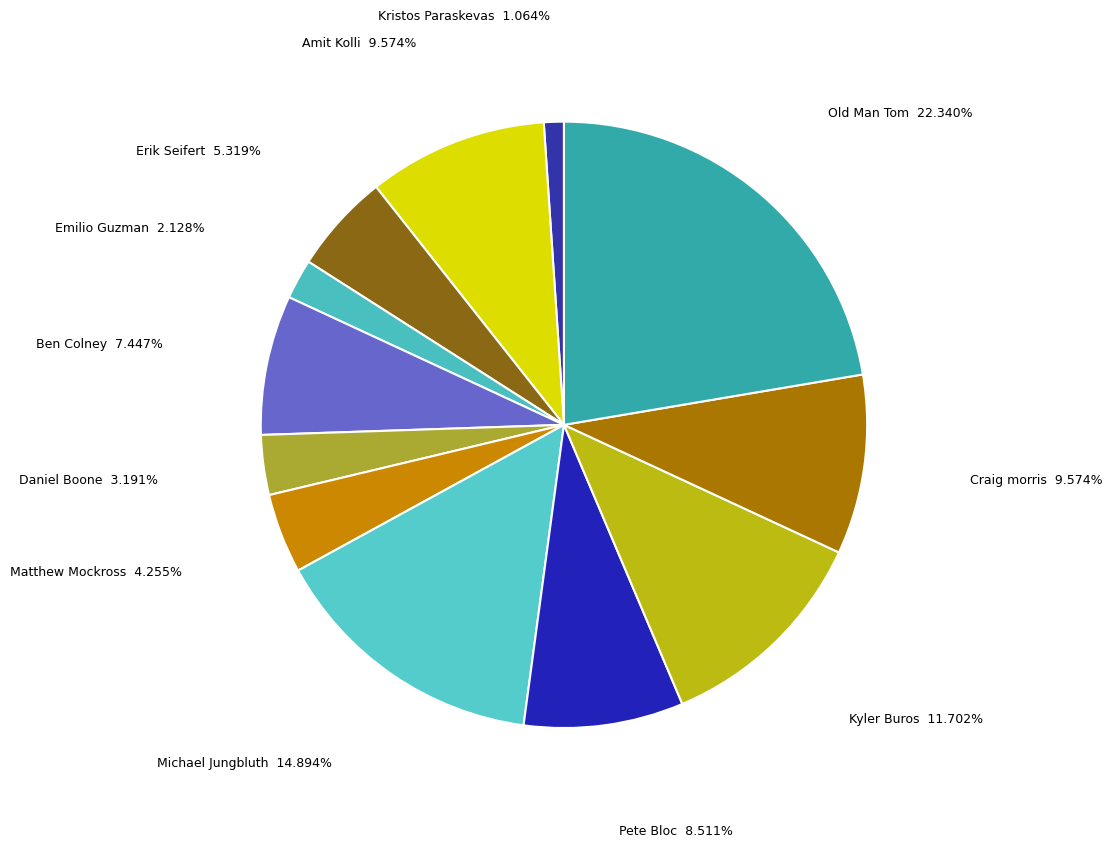

Does Michael Jungbluth account for over 50% of the chart?

No